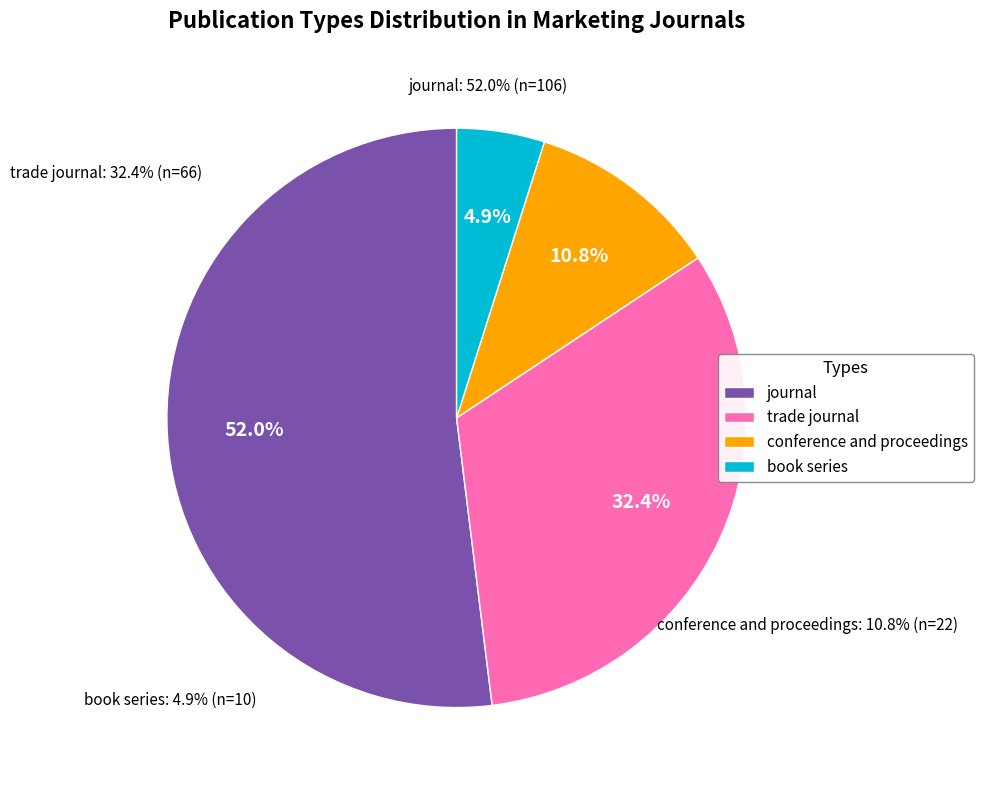

True or false: conference and proceedings accounts for 11% of the total.

True